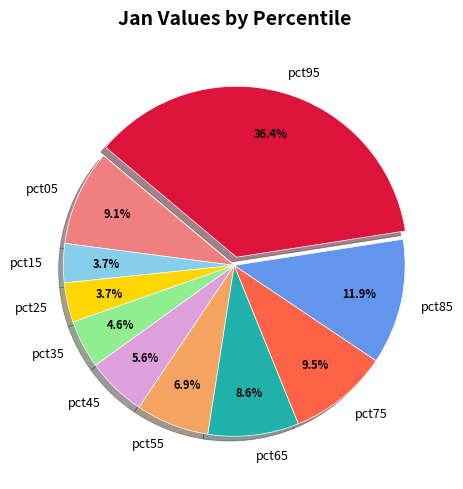

What is the largest slice in the pie chart?

pct95